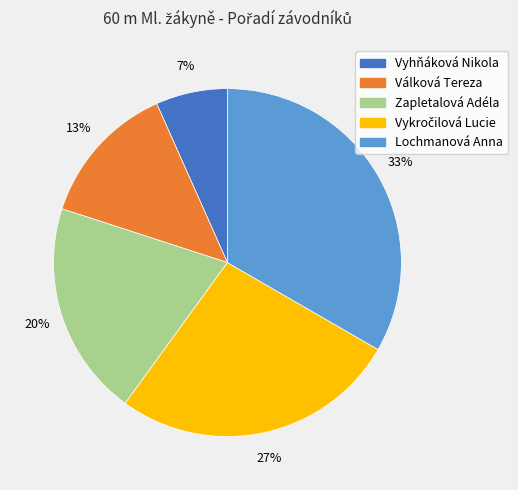

The Válková Tereza slice represents 13% of the pie. True or false?

True